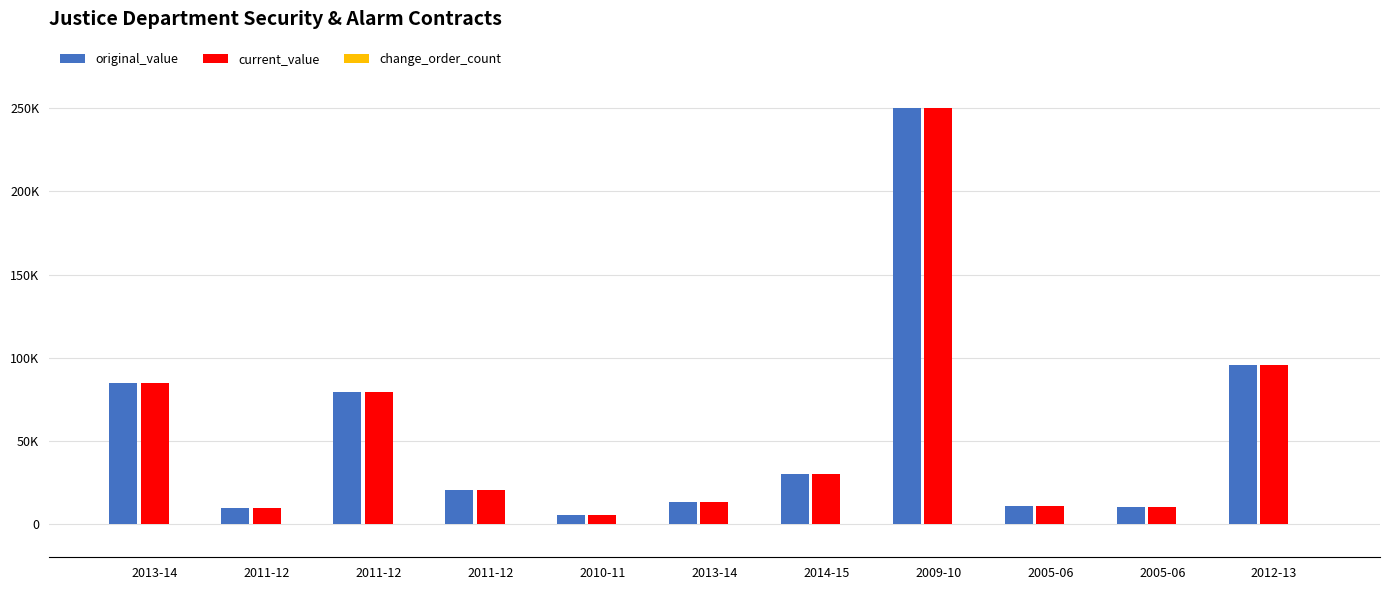

What is the label of the 3rd bar from the left?

2011-12